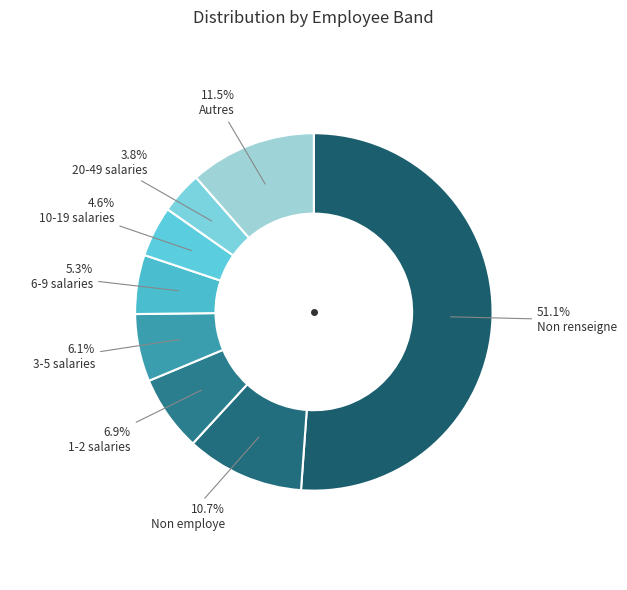

Count the number of slices in the pie.

8